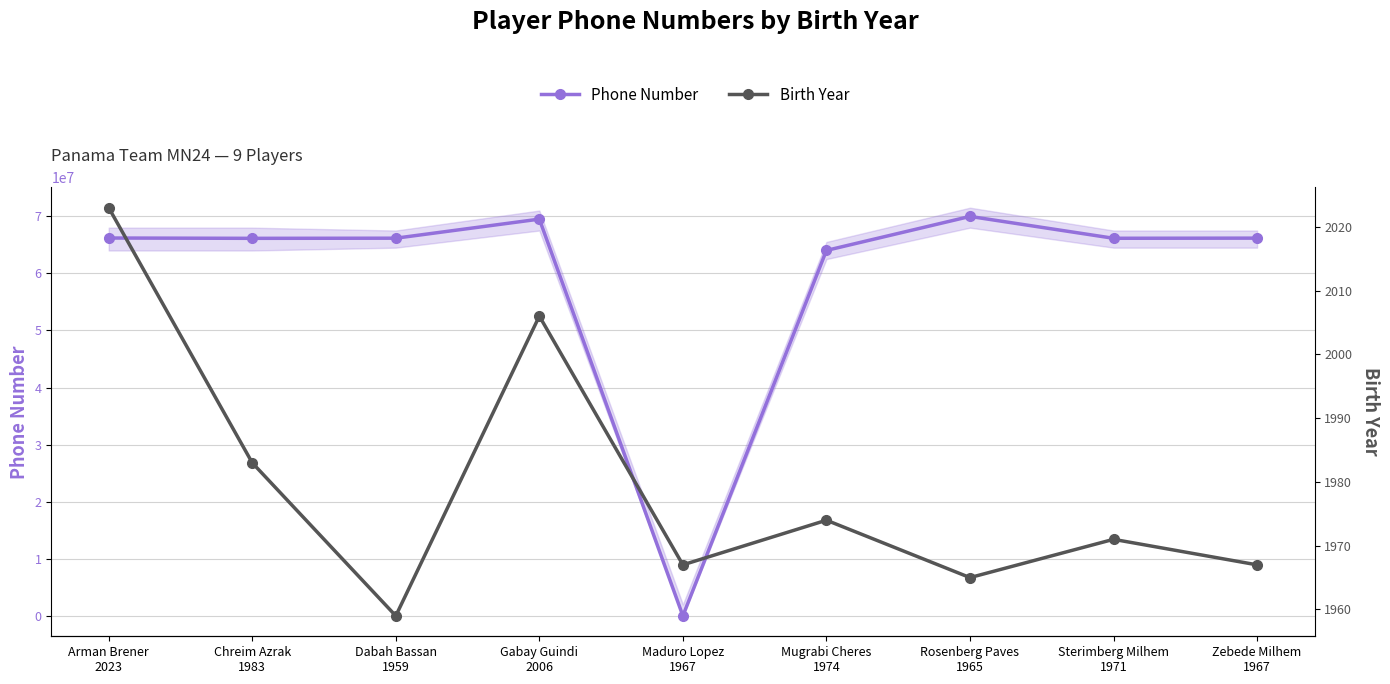

Reading left to right, extract all data points from this chart.

Phone Number: 66186850	66131383	66155969	69497033	0	64013838	69970177	66141124	66166048
Birth Year: 2023	1983	1959	2006	1967	1974	1965	1971	1967